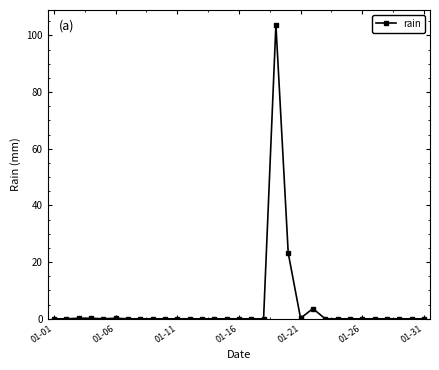

What is the average value?

4.2